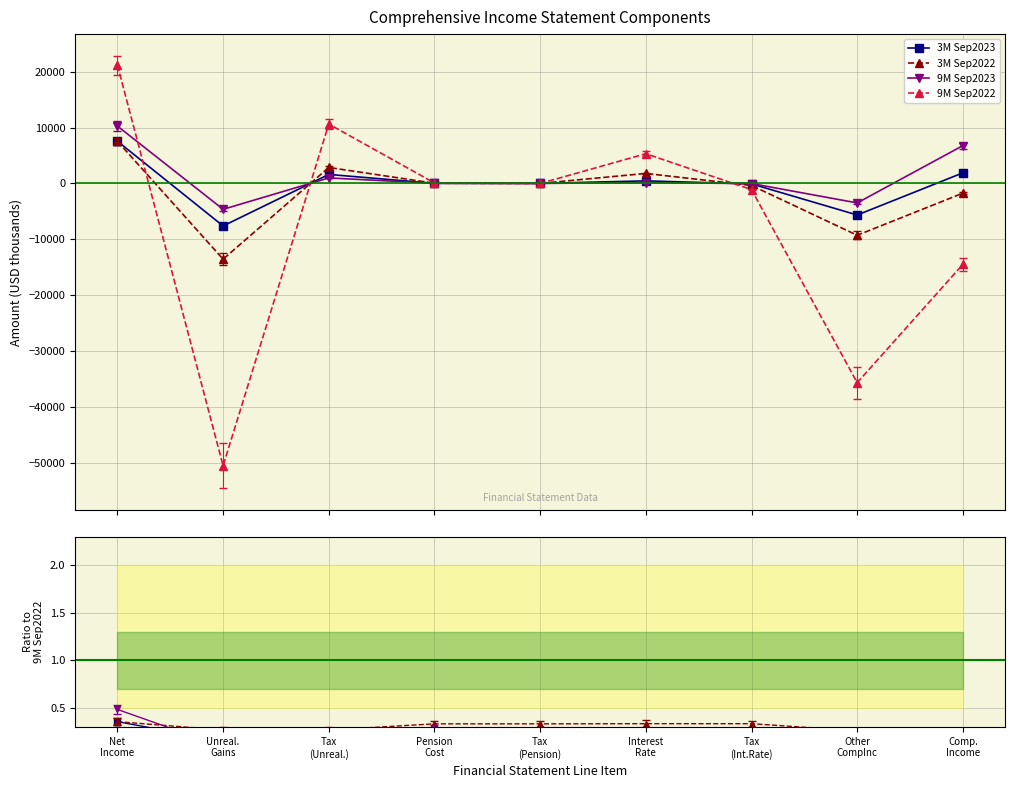

At how many categories does at least one series exceed -21335?

9